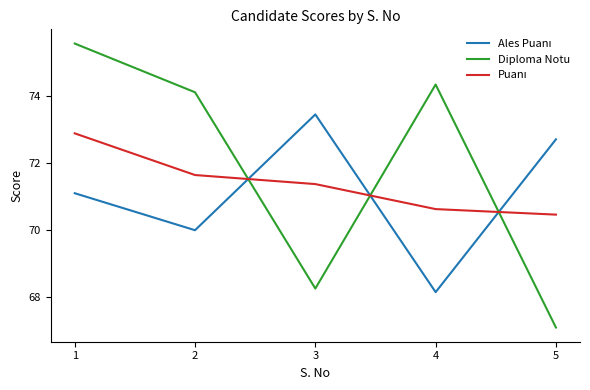

The Diploma Notu series shows 106.0 at 4. True or false?

False